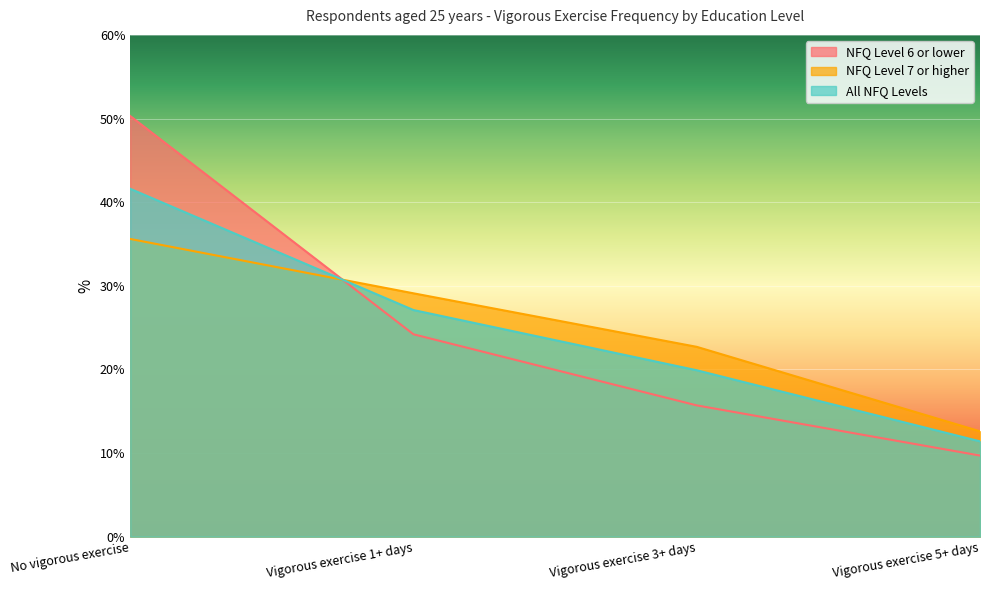

What is the spread (max minus min) of values at Vigorous exercise 3+ days?

7.0